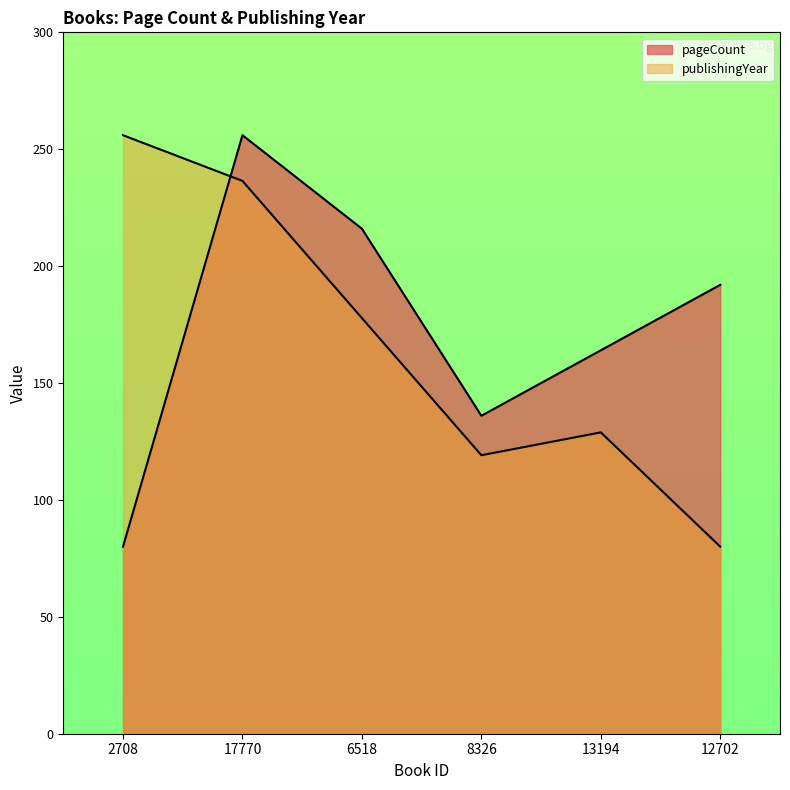

What is the maximum value shown in the chart?

256.0